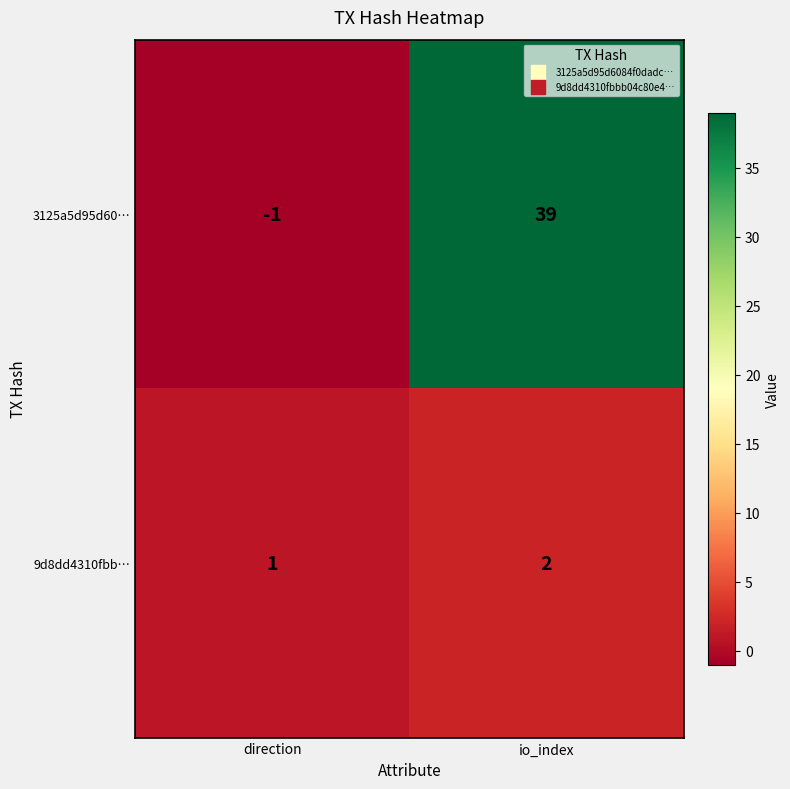

How many categories are shown in the chart?

2